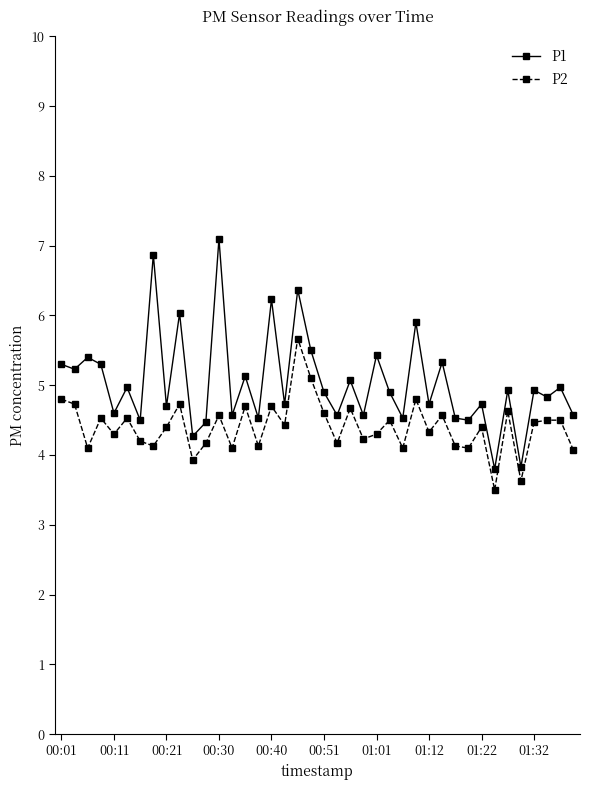

What is the maximum value for P2?

5.7